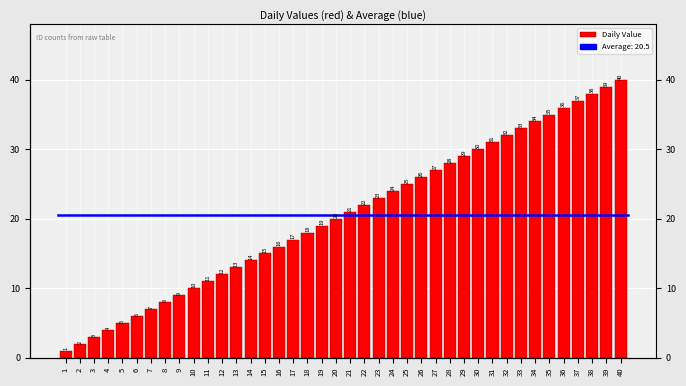

Between 17 and 25, which is larger?

25